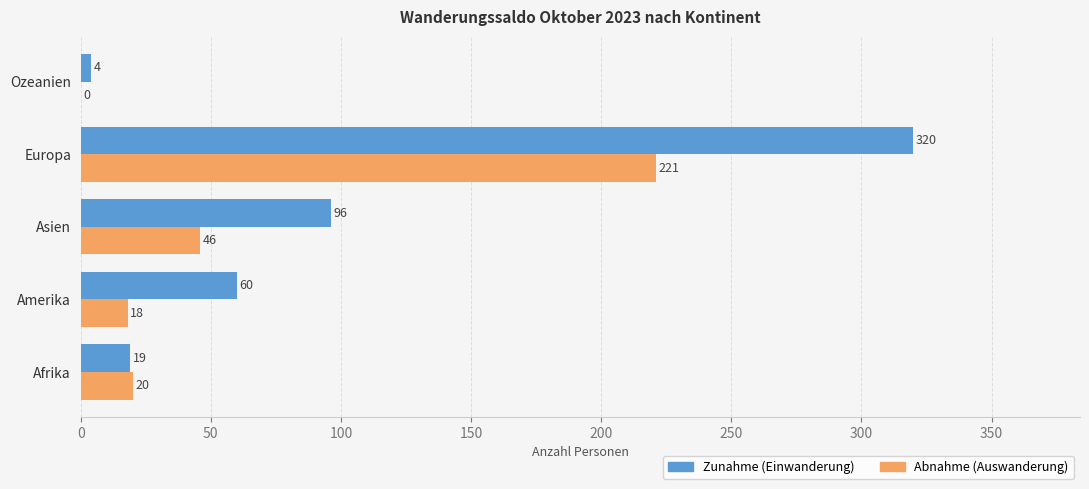

Which series has the largest total across all categories?

Zunahme (Einwanderung)